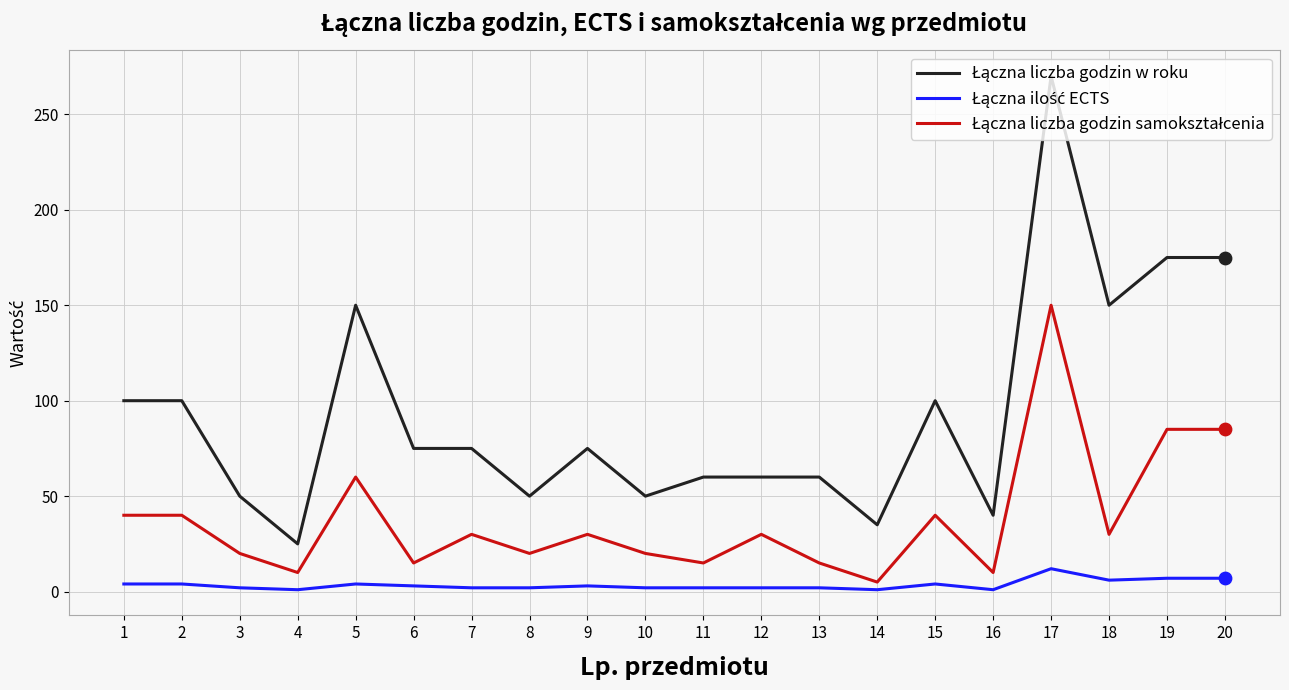

What is the total value across all series at 18?

186